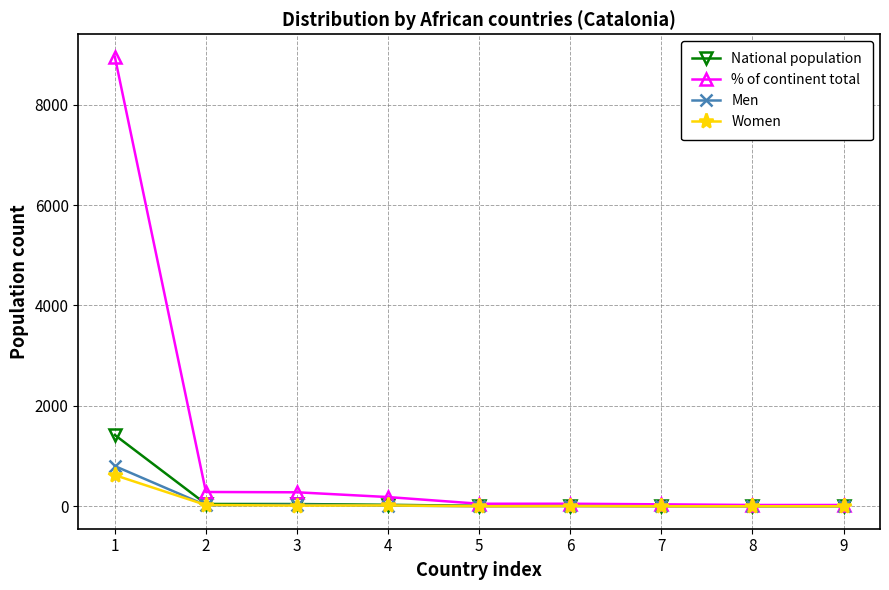

Which series has the largest range (max minus min)?

% of continent total